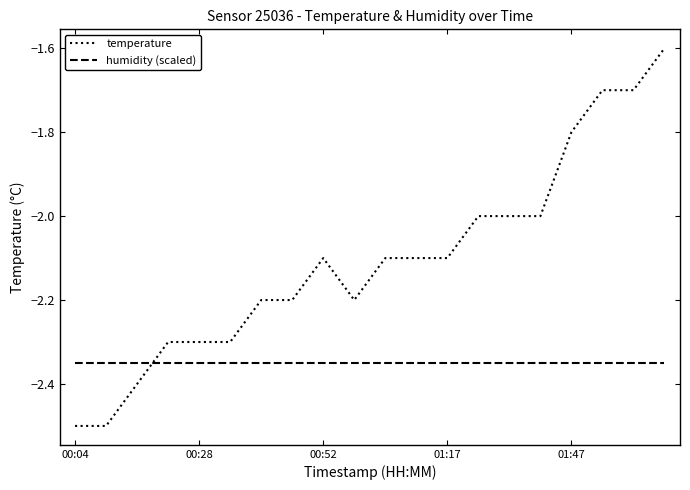

Which series has the largest total across all categories?

temperature